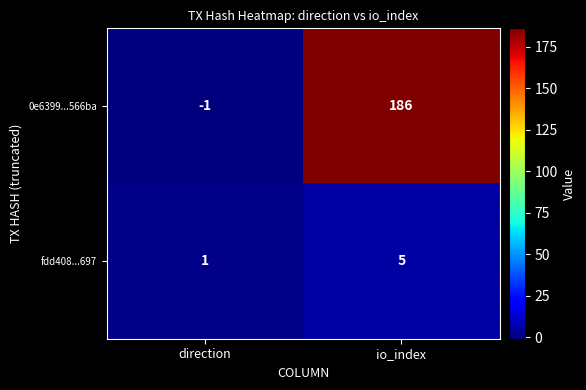

What is the difference between the 0e6399...566ba values at direction and io_index?

187